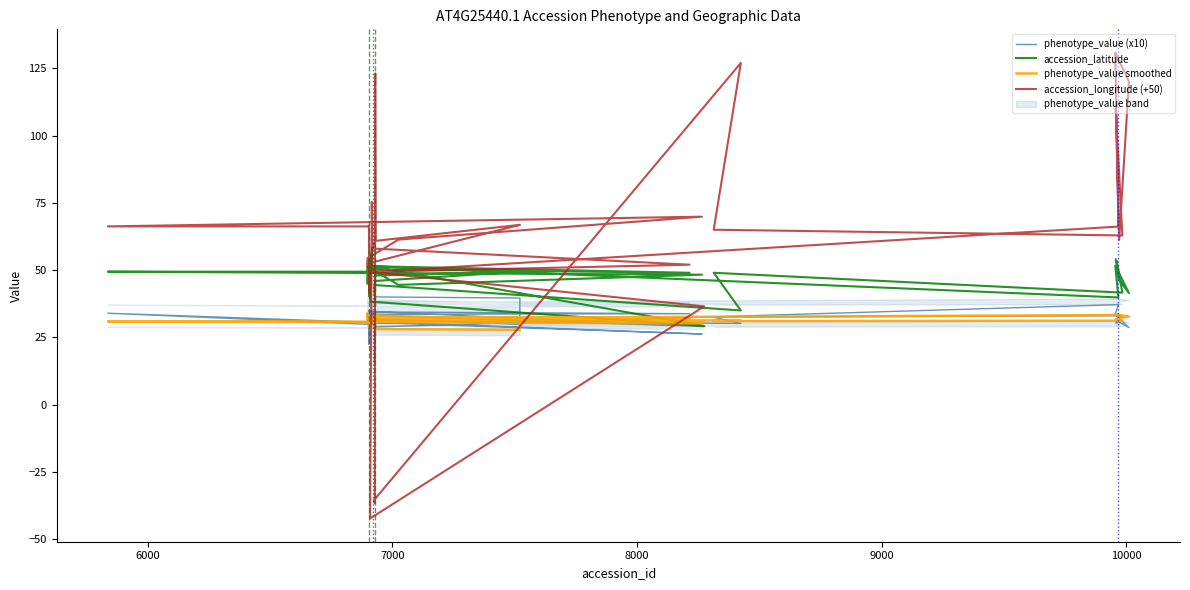

How many data points does each series have?

40